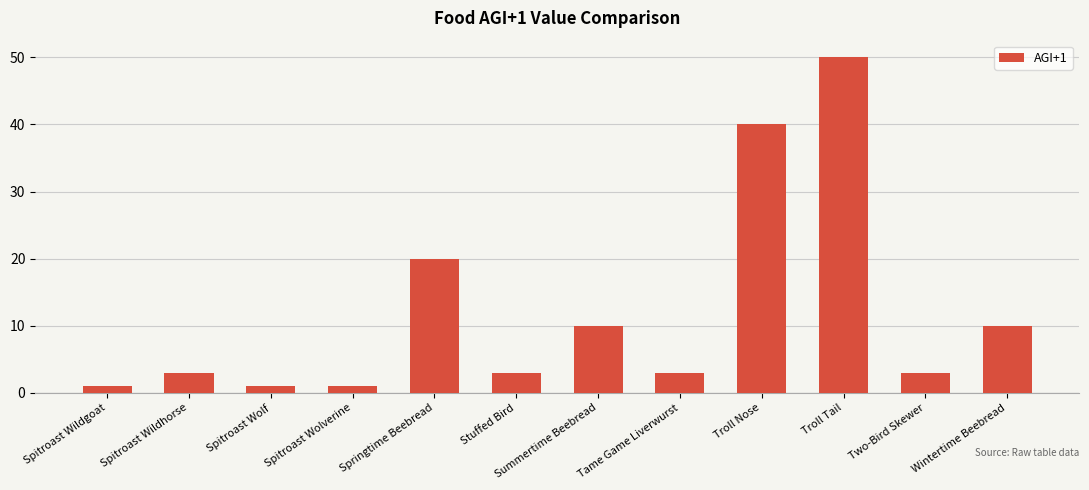

The chart shows a value of 86 at Troll Tail. True or false?

False